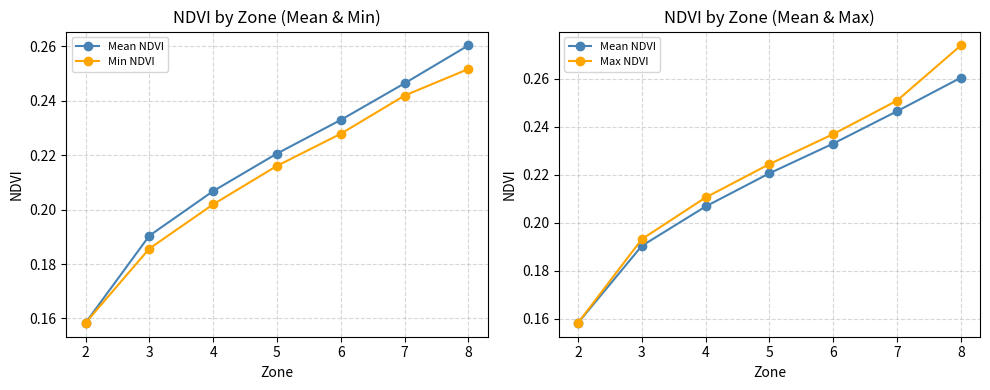

At how many categories does at least one series exceed 0?

7